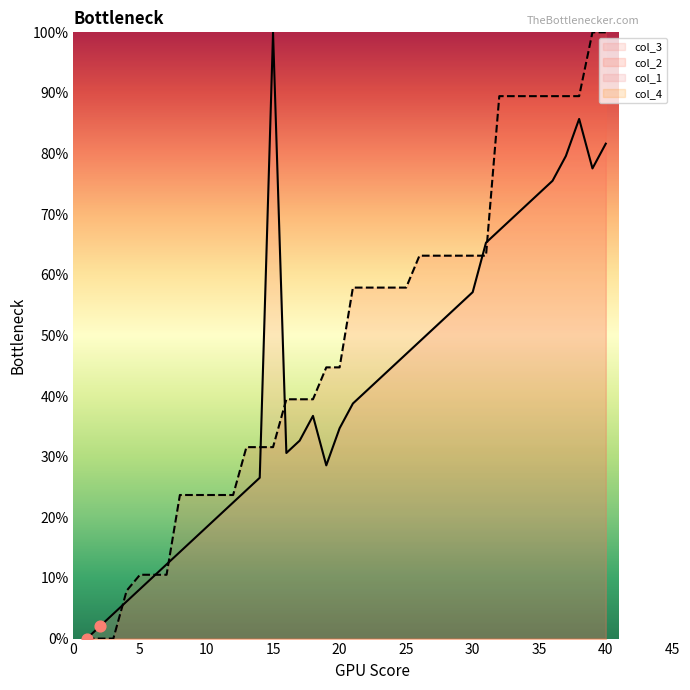

At which category is the sum across all series the highest?

40